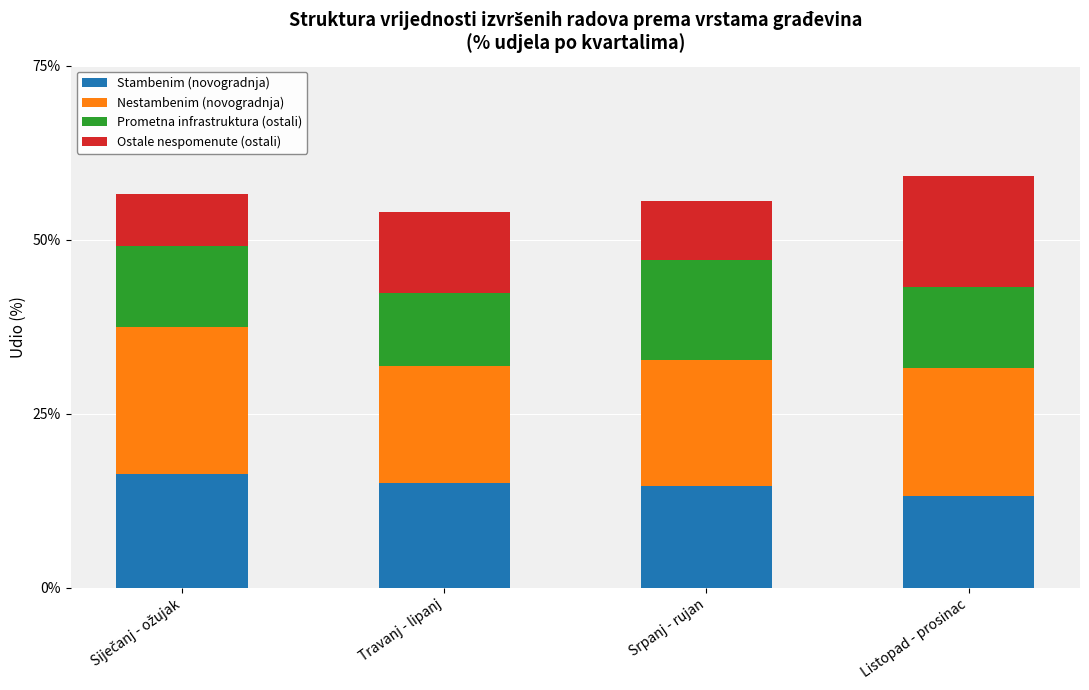

How many bars are there in total?

4